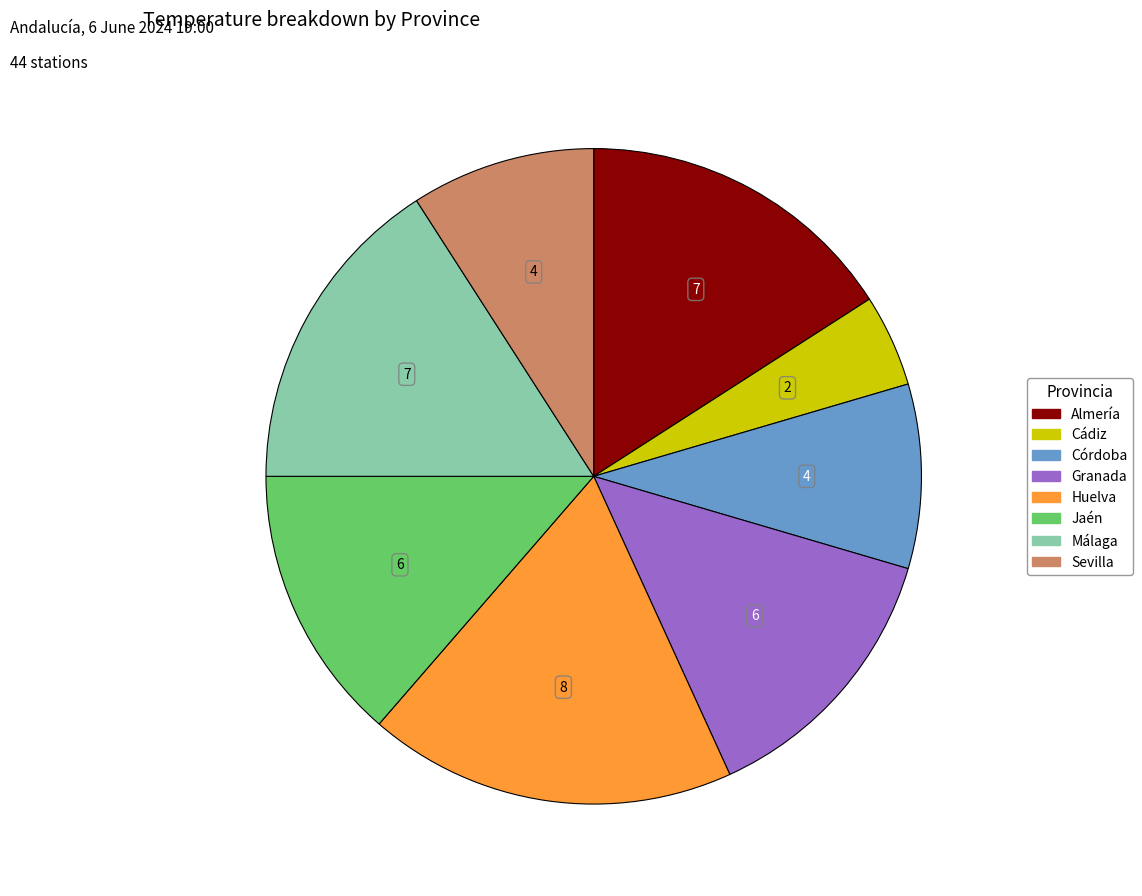

Which slice is the largest?

Huelva